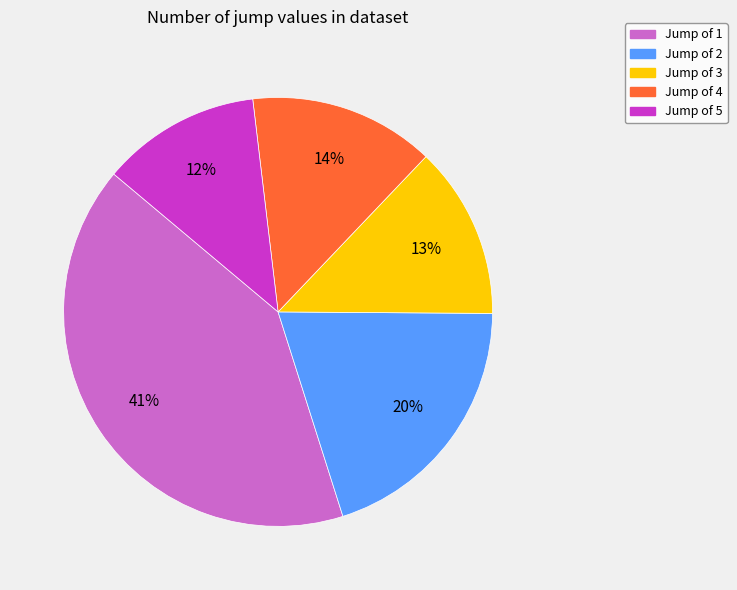

Does any single category account for the majority?

No